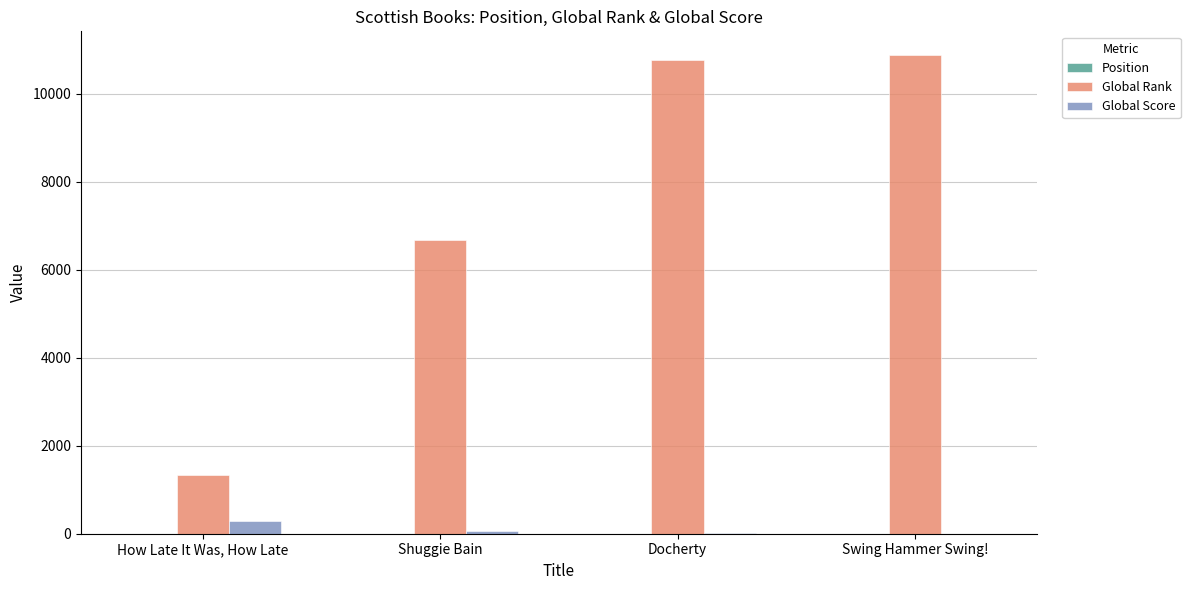

Is it true that Global Rank equals 10348 at Shuggie Bain?

False